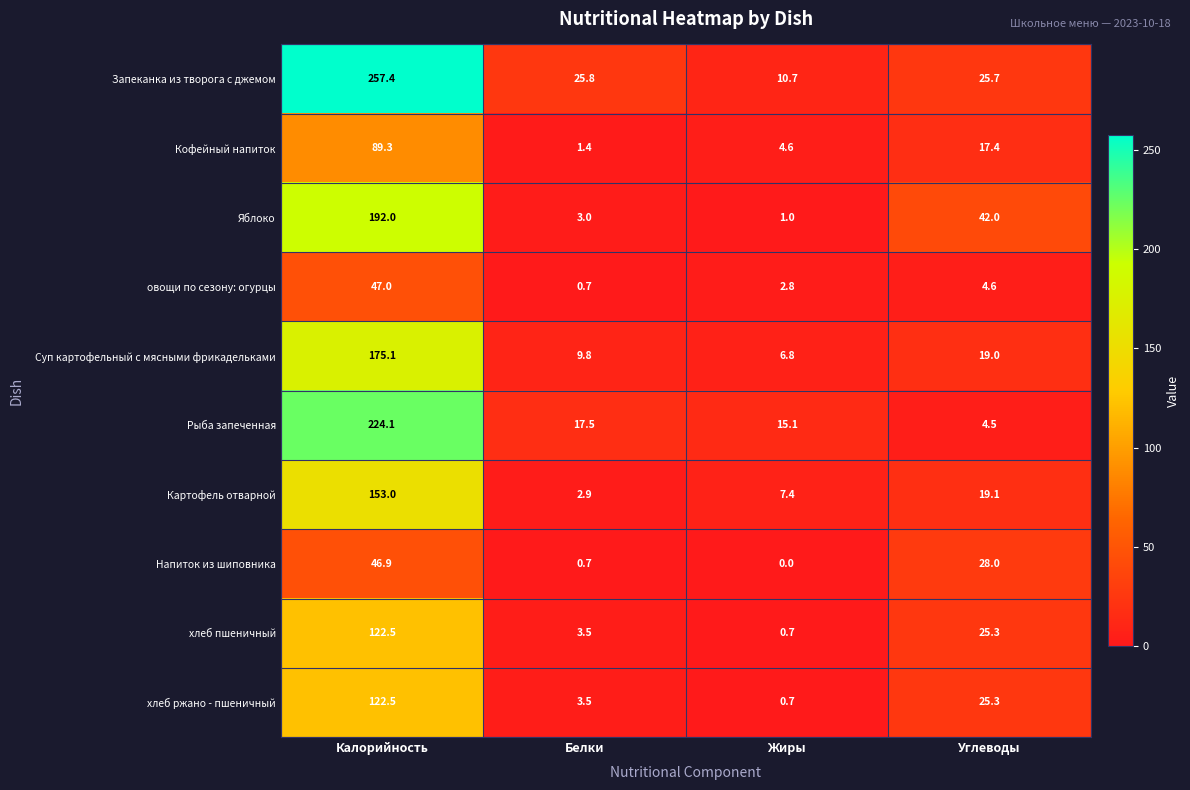

What is the approximate value of Запеканка из творога с джемом at Жиры?

10.7